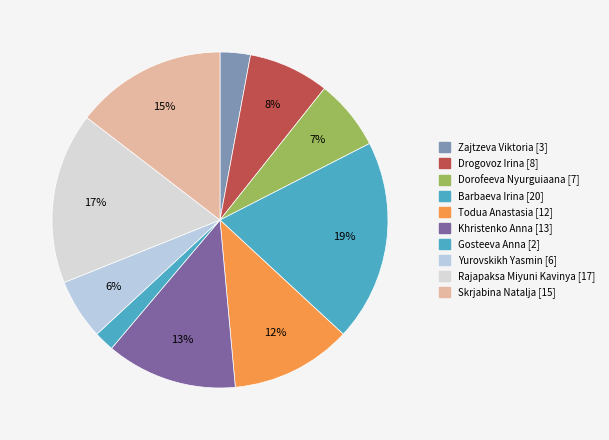

The Skrjabina Natalja slice represents 15% of the pie. True or false?

True